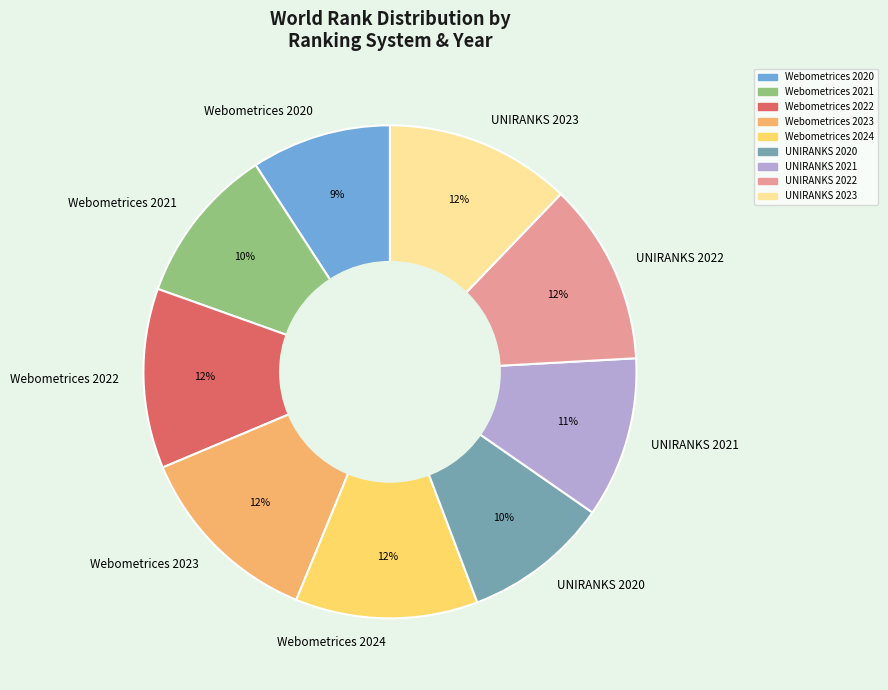

What is the ratio of the value at Webometrices 2022 to the value at Webometrices 2020?

1.3